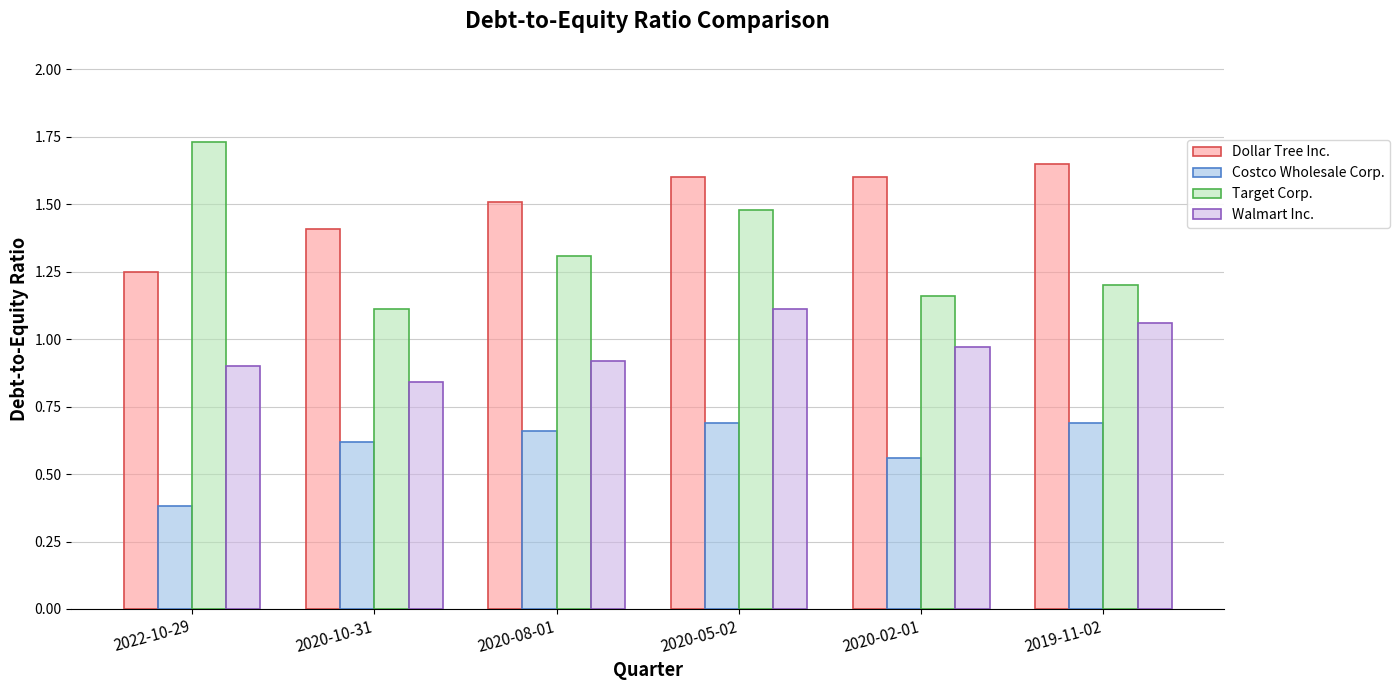

Between 2020-10-31 and 2020-02-01, which series saw the biggest shift?

Dollar Tree Inc.